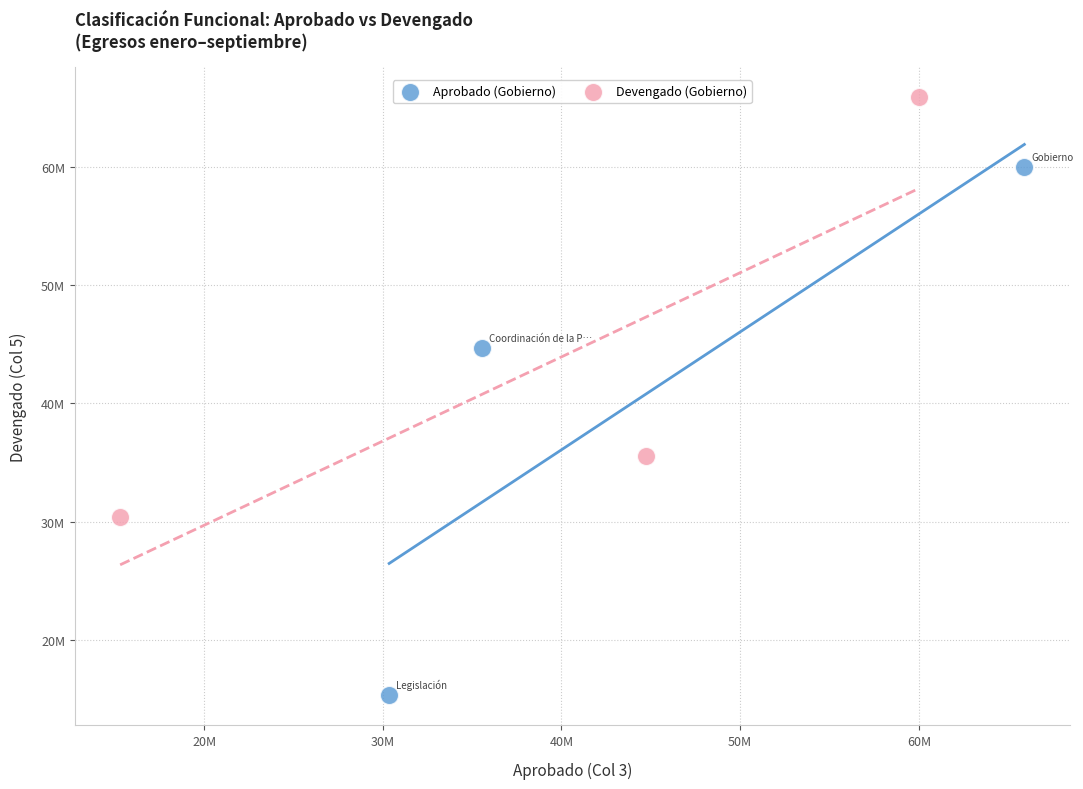

Which series contains the lowest Y value?

Aprobado (Gobierno)